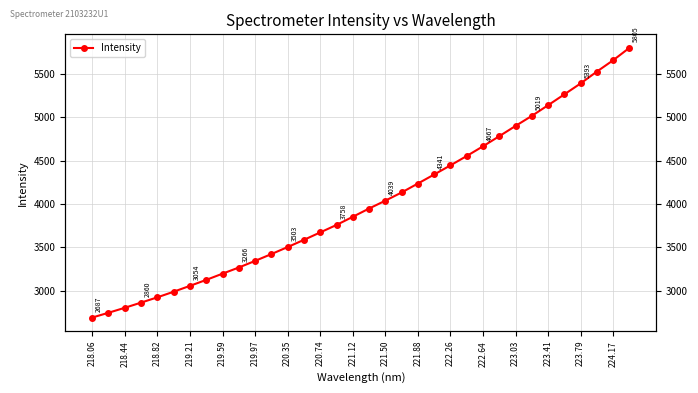

What is the smallest value displayed?

2687.5